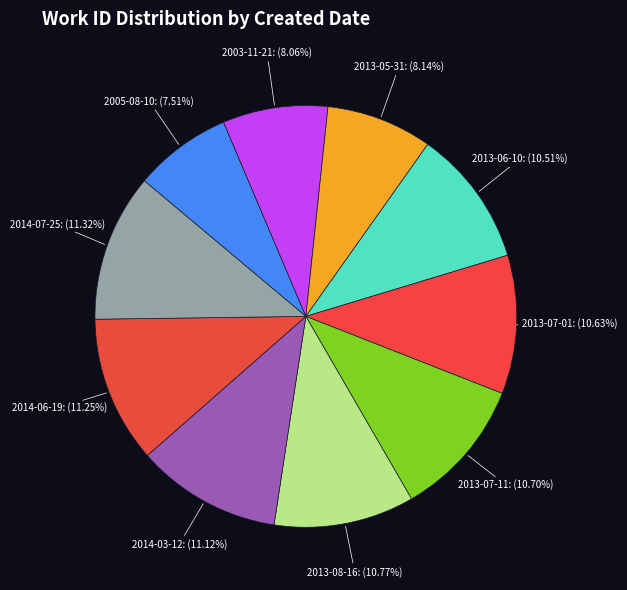

Which category has the smallest portion of the pie?

2005-08-10